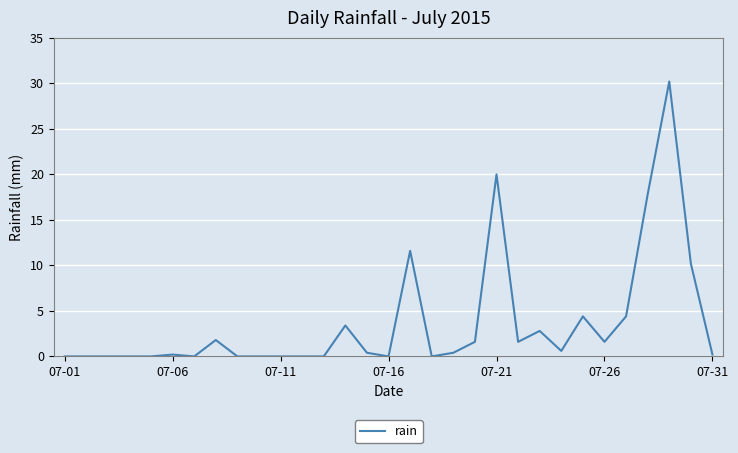

True or false: the data has more than 0 interior local peaks.

True